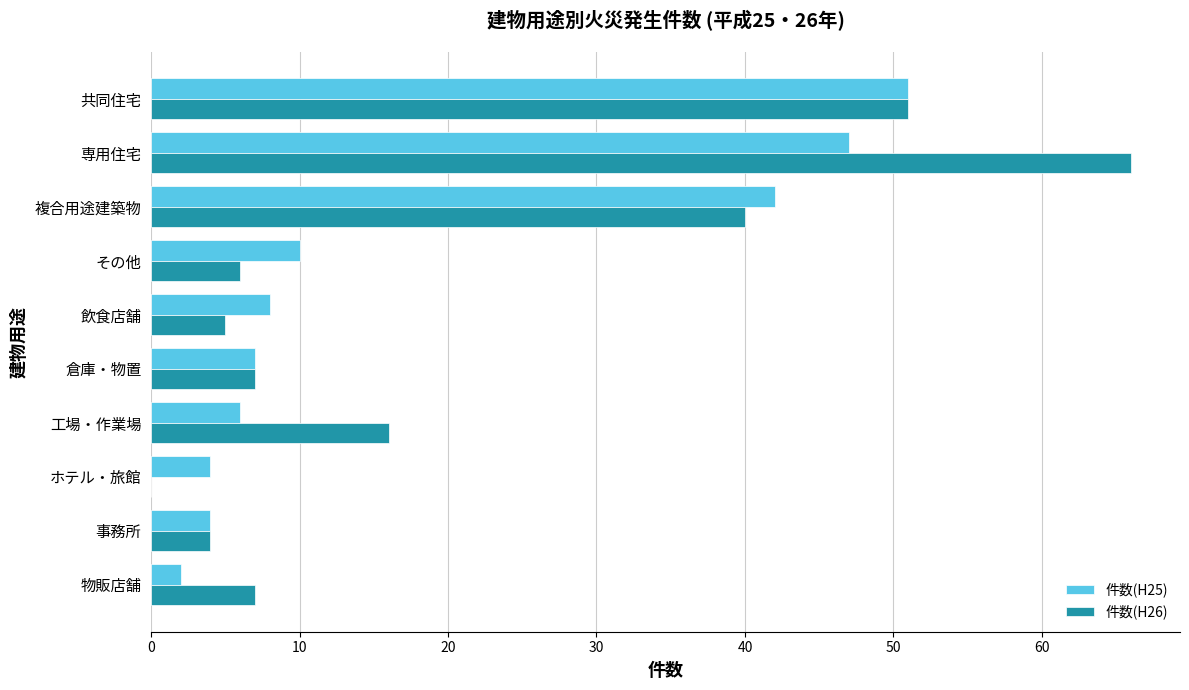

The value of 件数(H26) at ホテル・旅館 is 0. True or false?

True